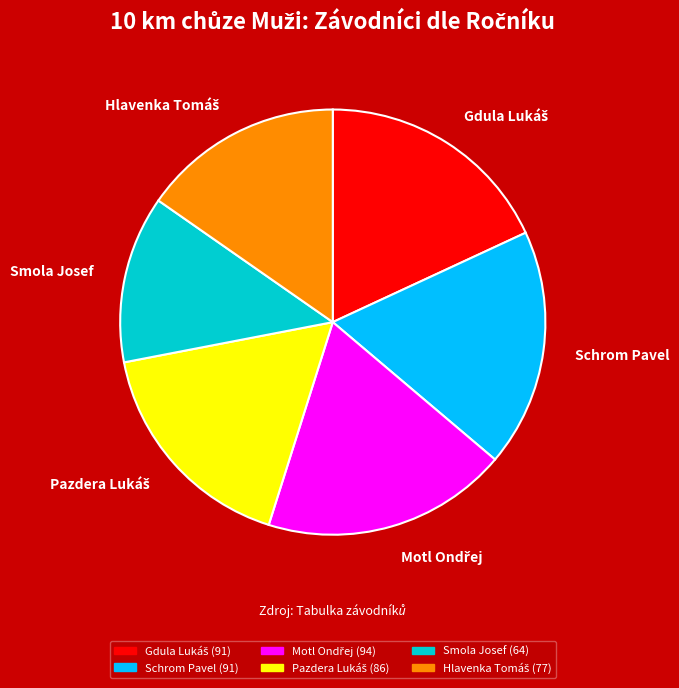

How many slices are in this pie chart?

6